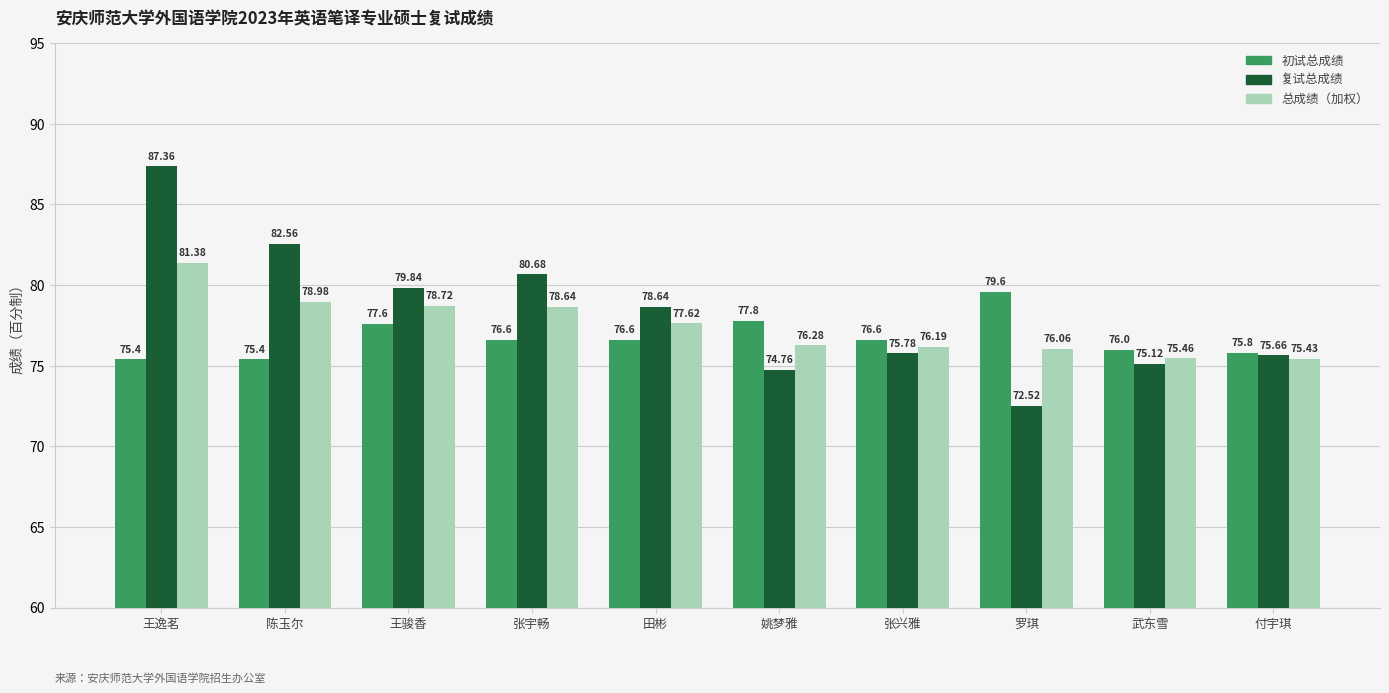

Is it true that 复试总成绩 equals 56.0 at 王逸茗?

False